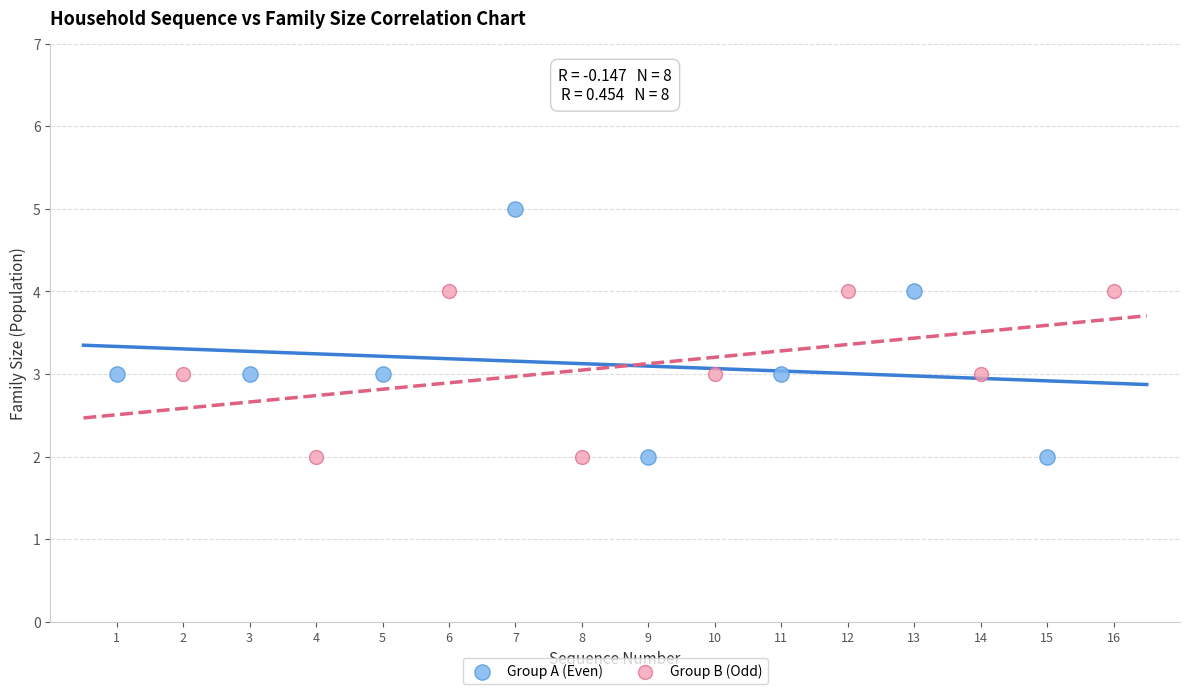

Which series contains the highest Y value?

Group A (Even)